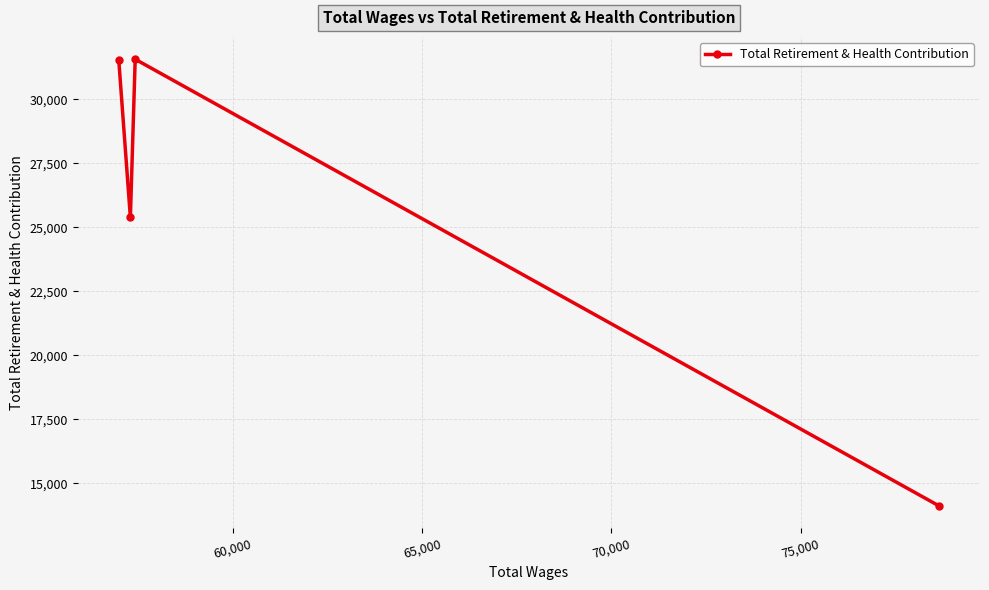

What is the sum of all values?

102602